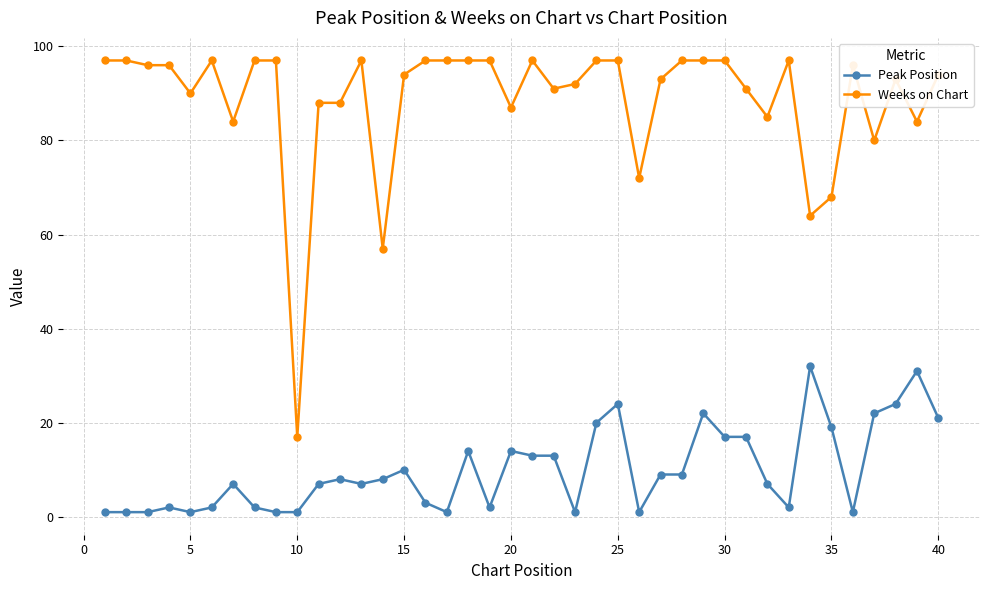

Does the chart have visible grid lines?

Yes